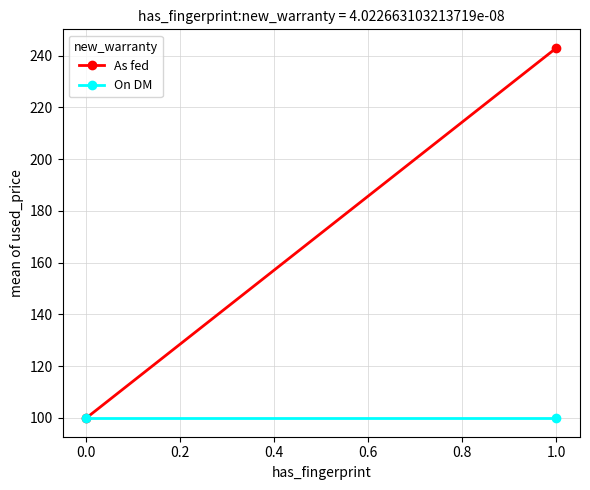

At 1.0, list the series in order from smallest to largest.

On DM, As fed